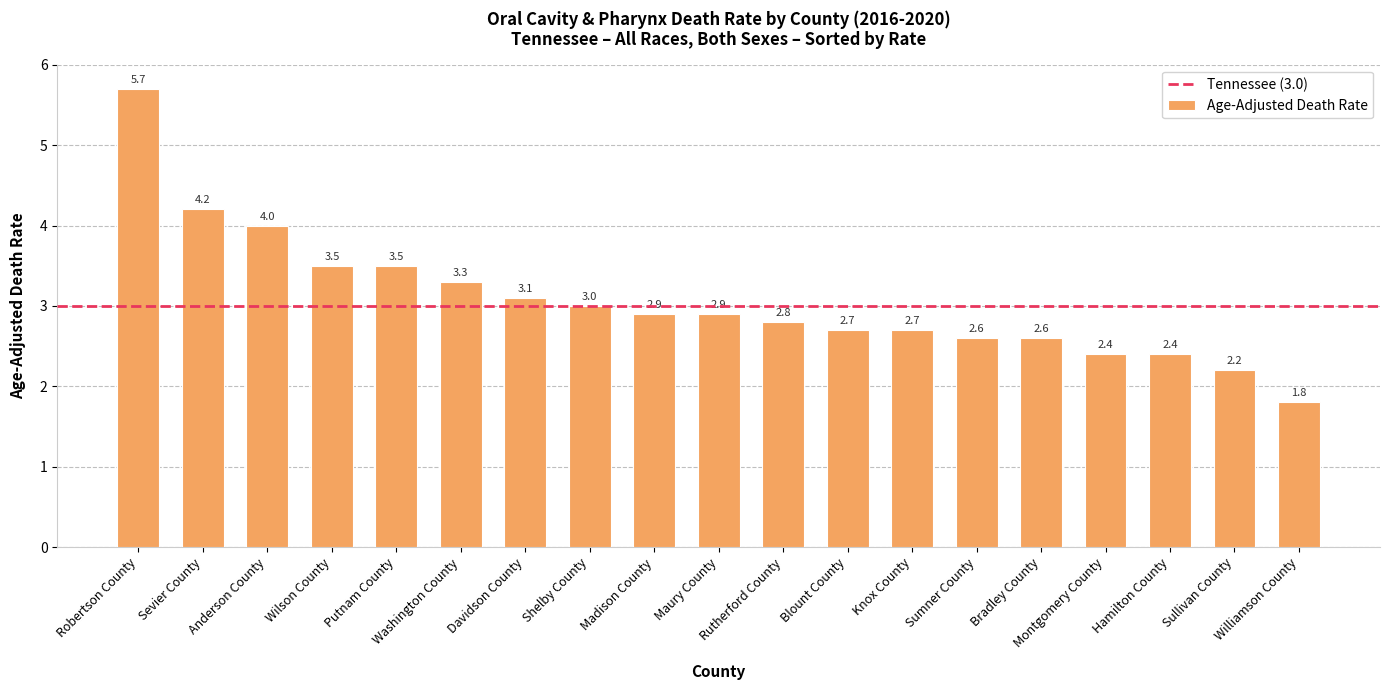

Approximately how many times larger is the value at Sullivan County compared to Putnam County?

0.6